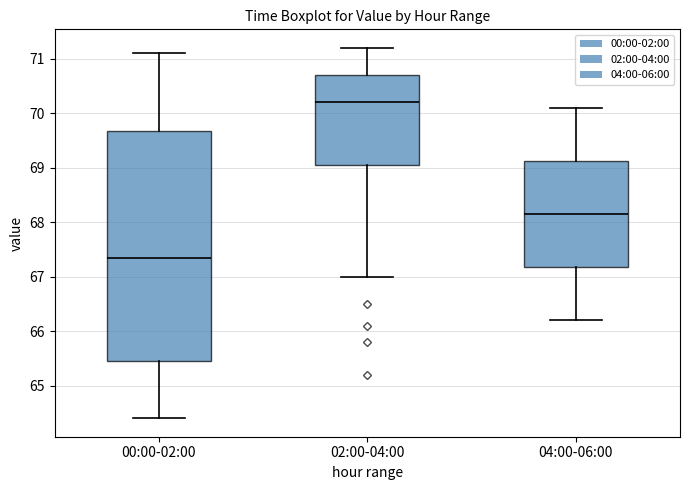

Which box has the highest median line?

02:00-04:00